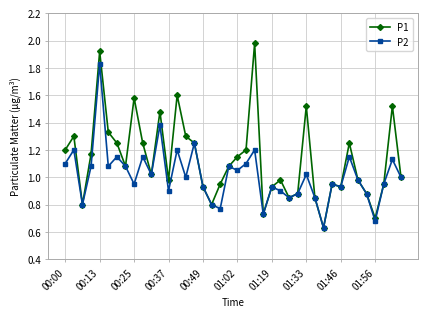

List the series in order of their peak value, lowest first.

P2, P1